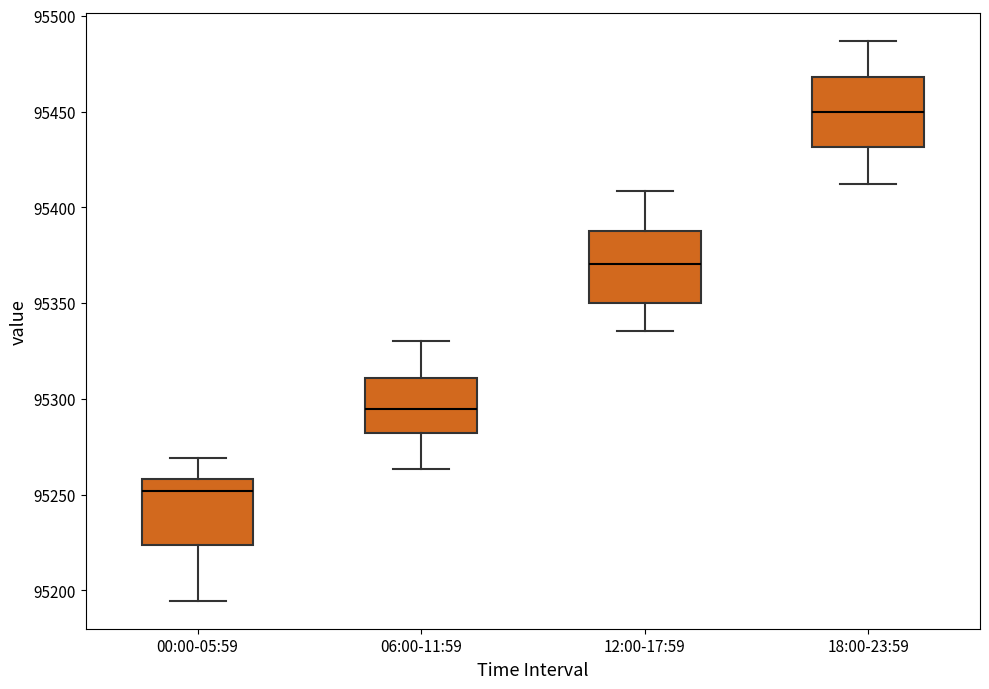

Reading left to right, transcribe this box plot: for each box, give where its median line is, the range the box spans, and where its two whiskers end, as read against the y-axis. The values are not printed on the chart, so give them approximately, as read against the axis.

00:00-05:59: median 95250, box 95225 to 95260, whiskers 95195 to 95270
06:00-11:59: median 95295, box 95280 to 95310, whiskers 95265 to 95330
12:00-17:59: median 95370, box 95350 to 95390, whiskers 95335 to 95410
18:00-23:59: median 95450, box 95430 to 95470, whiskers 95410 to 95485